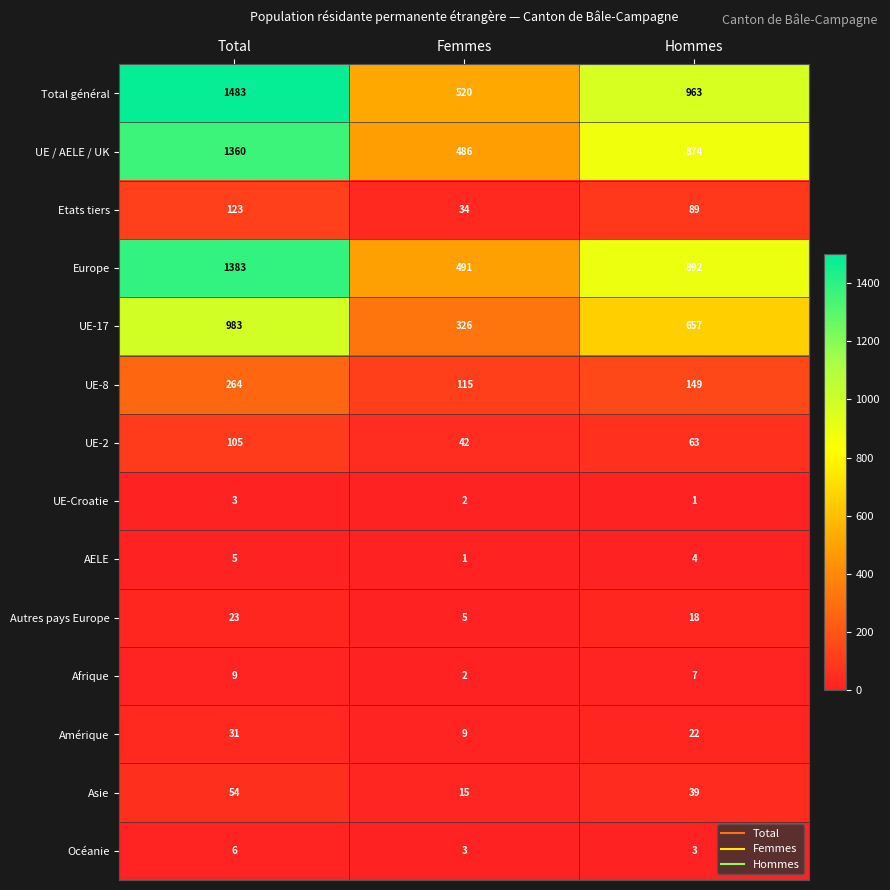

What is the difference between the highest and lowest values at Hommes?

962